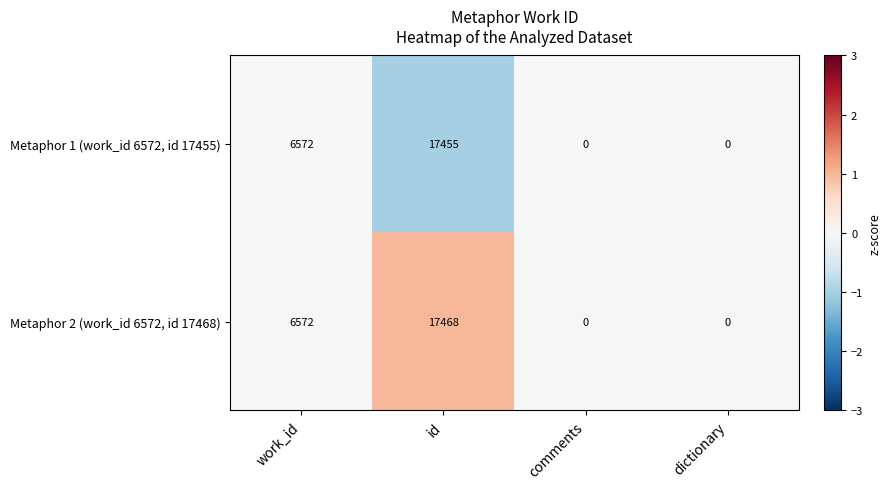

At which category is the sum across all series the highest?

id